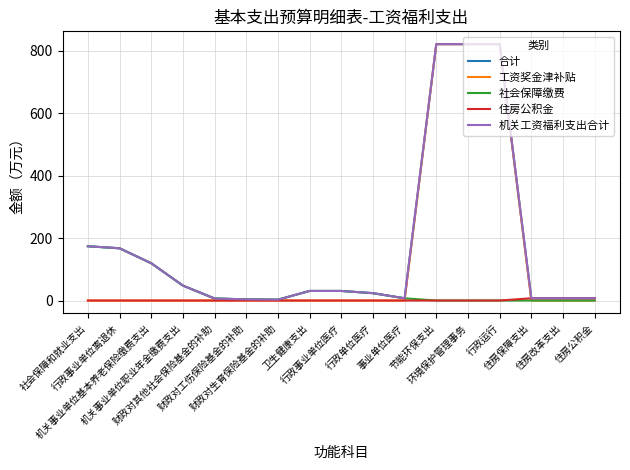

True or false: 社会保障缴费 and 合计 cross at least once.

False